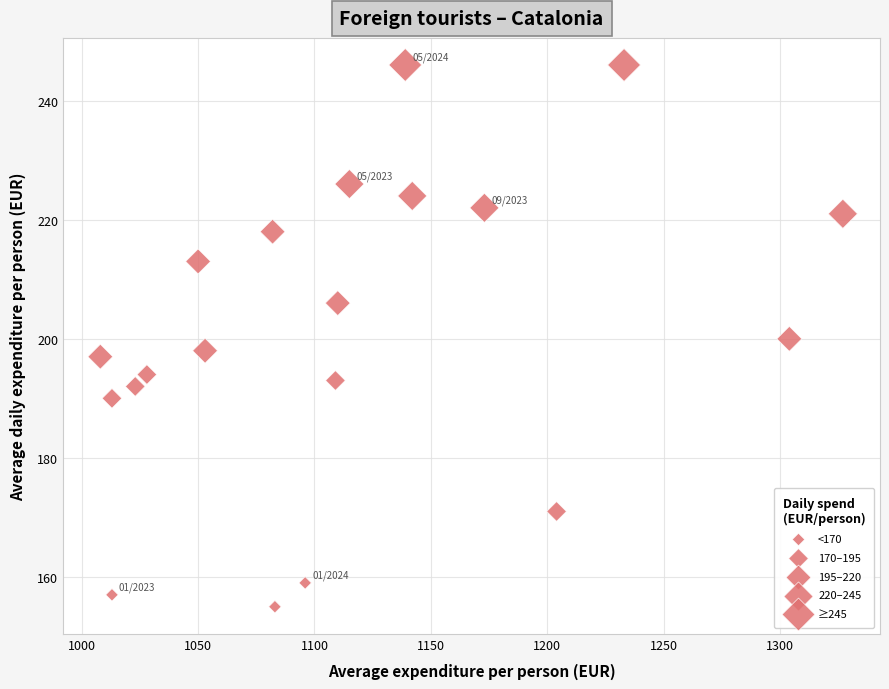

What is the range of X values (max minus min)?

319